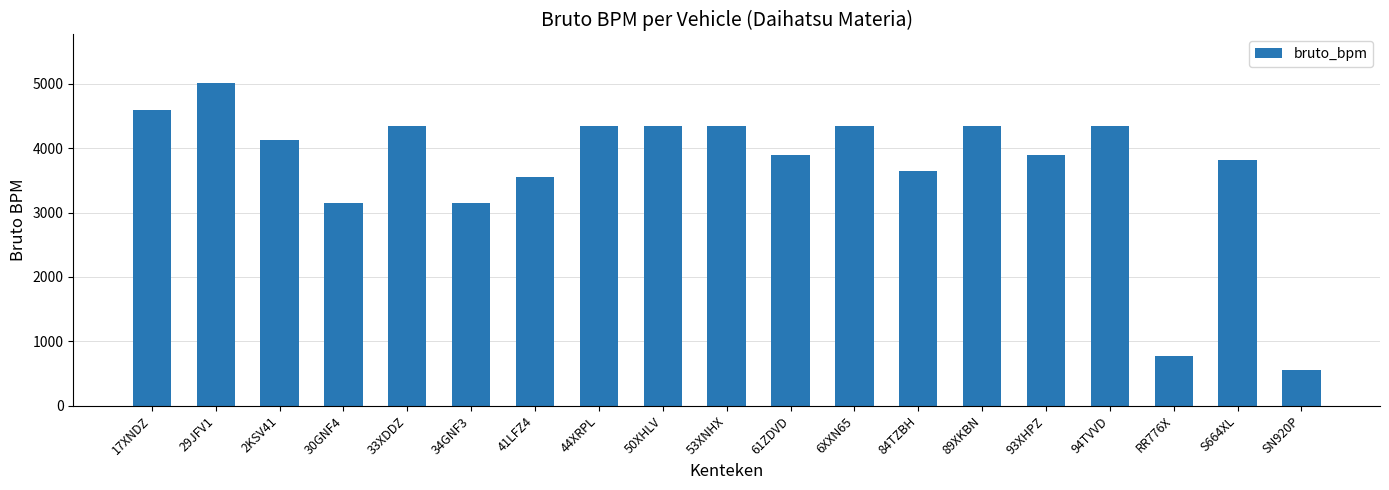

What is the label of the 11th bar from the right?

50XHLV